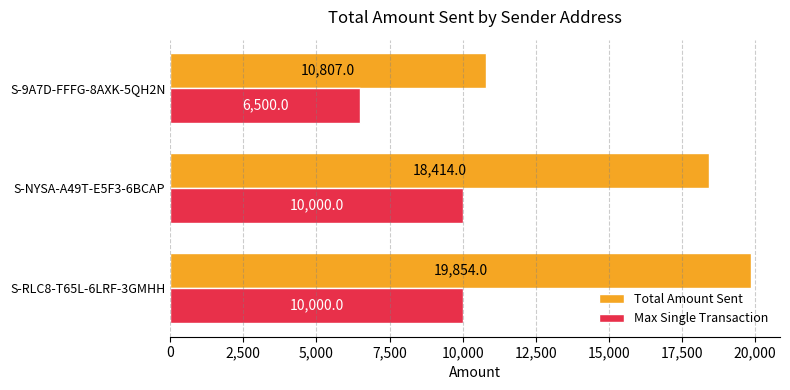

At which category is the sum across all series the highest?

S-RLC8-T65L-6LRF-3GMHH